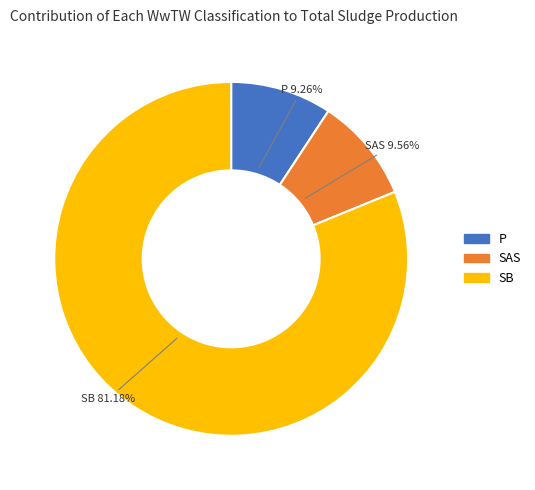

Is the sum of SB and P greater than half?

Yes